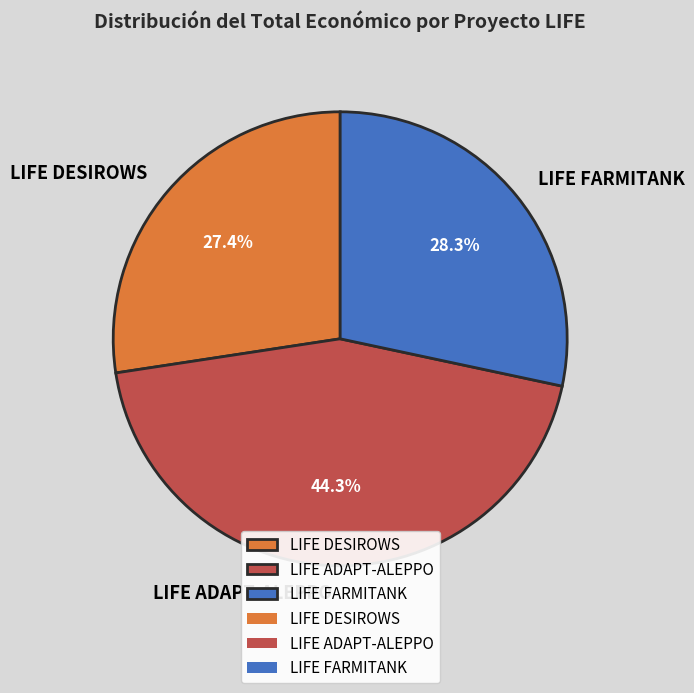

How many segments does this pie chart have?

3